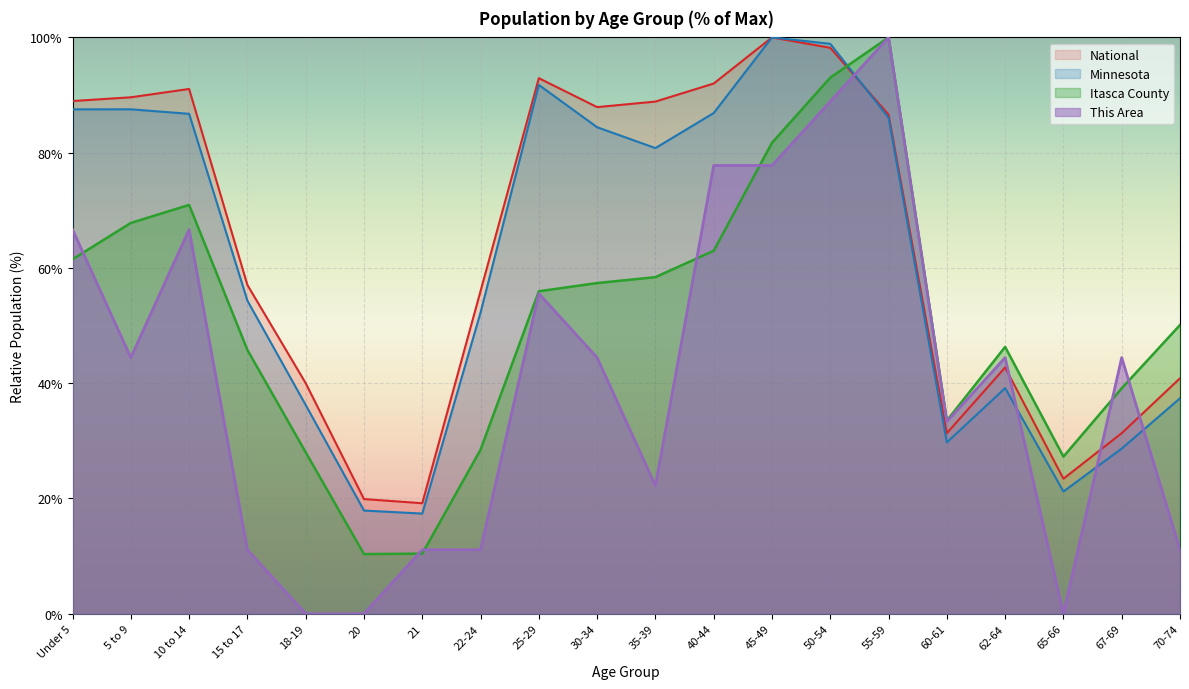

Which has a higher value, 30-34 or 50-54?

50-54